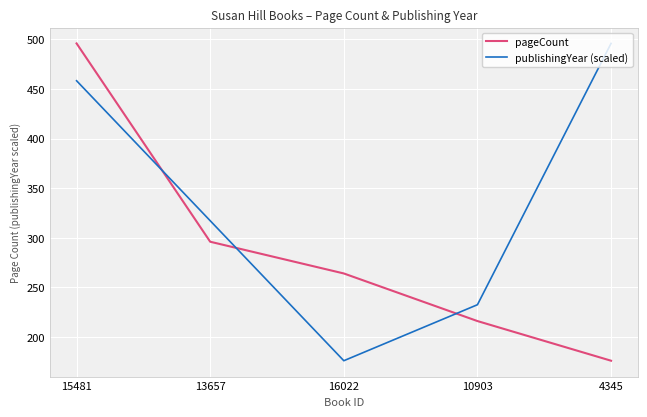

What is the spread (max minus min) of values at 4345?

320.0